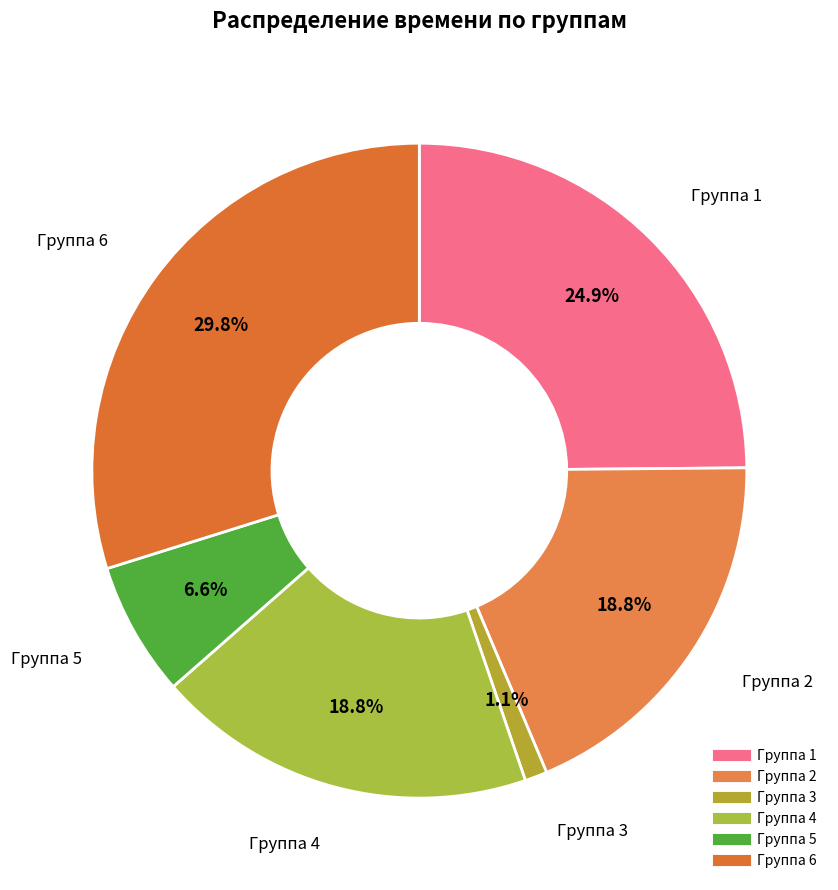

Is there any slice that represents more than half of the pie?

No